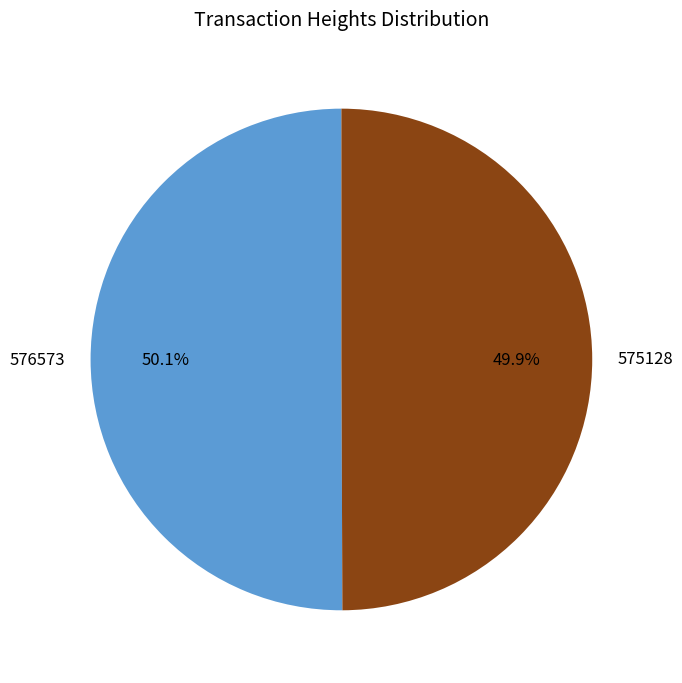

What is the total percentage of 575128 and 576573?

100.0%